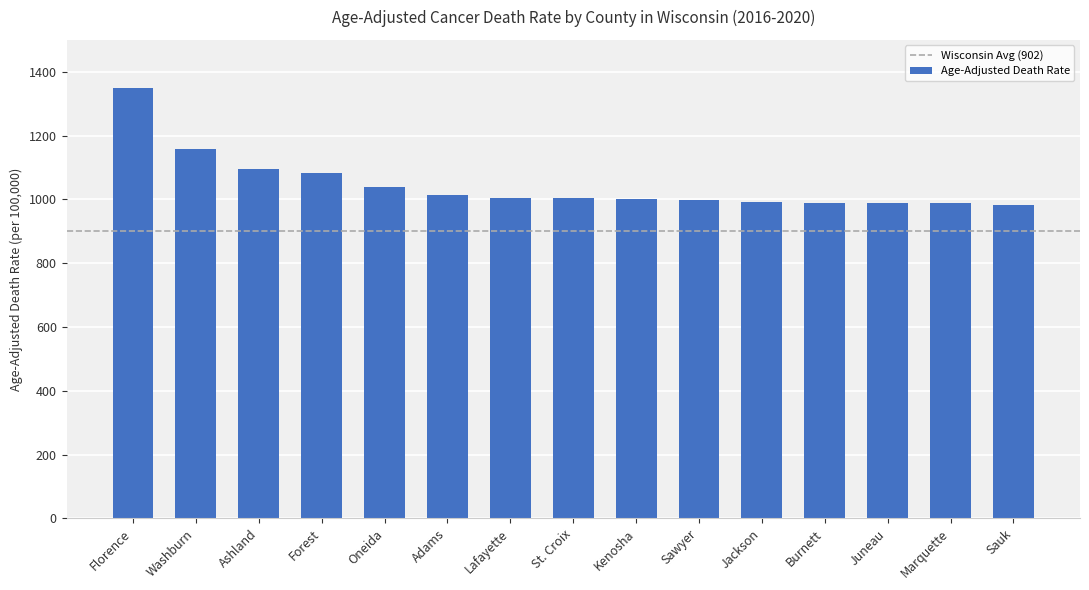

Approximately how many times larger is the value at Oneida compared to Washburn?

0.9